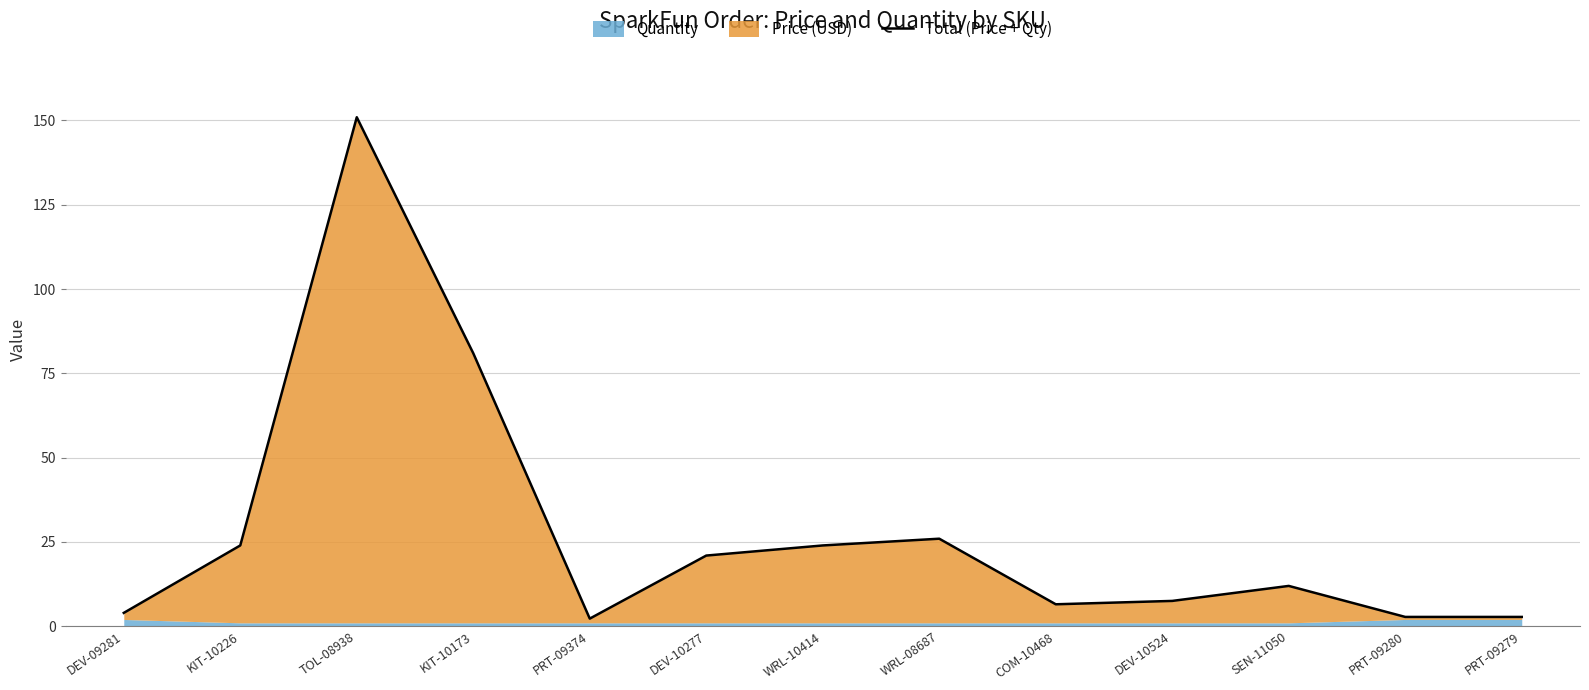

Reading left to right, list all the values displayed in this chart.

4.0	23.9	150.9	81.0	2.2	20.9	23.9	25.9	6.5	7.5	11.9	2.8	2.8